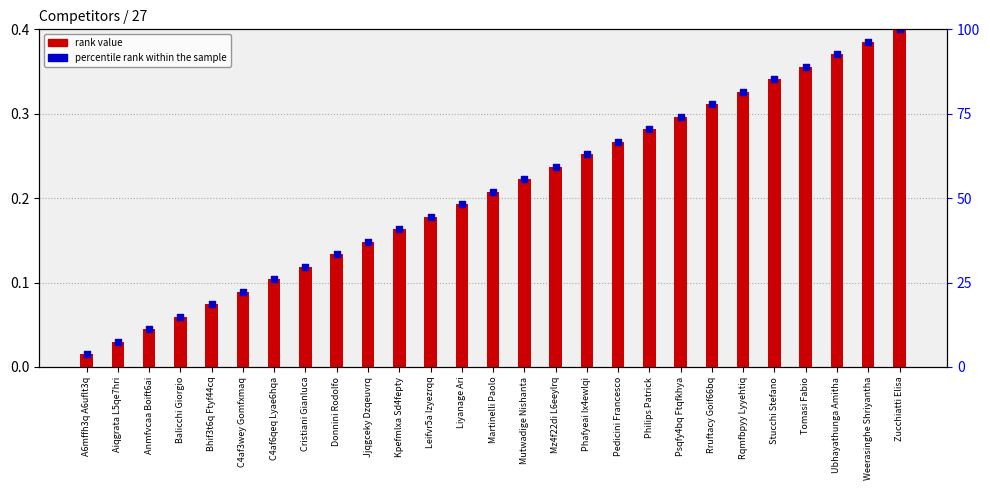

What are all the series names shown in the legend?

rank value, percentile rank within the sample